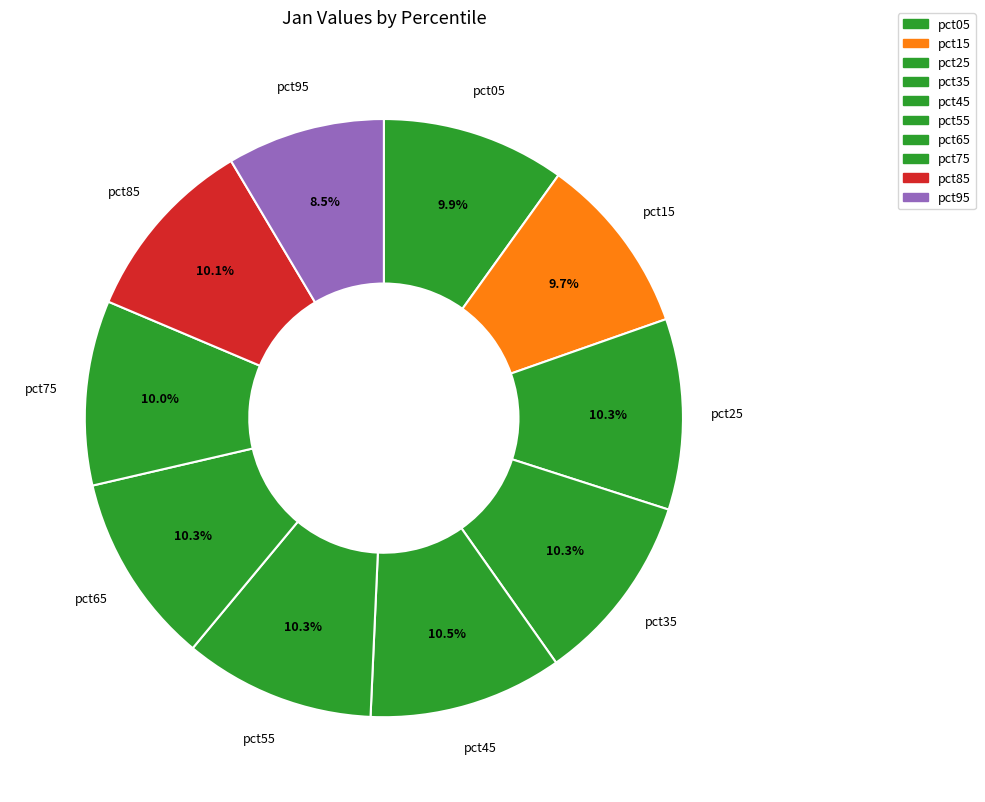

Rank the categories by value from lowest to highest.

pct95, pct15, pct05, pct75, pct85, pct35, pct25, pct55, pct65, pct45